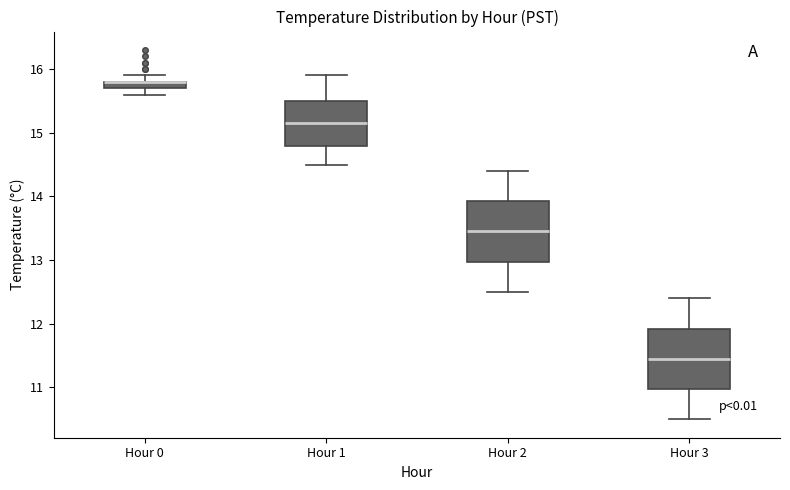

Where is the upper edge of the box for Hour 1 on the y-axis? The values are not printed on the chart, so give them approximately, as read against the axis.

15.5